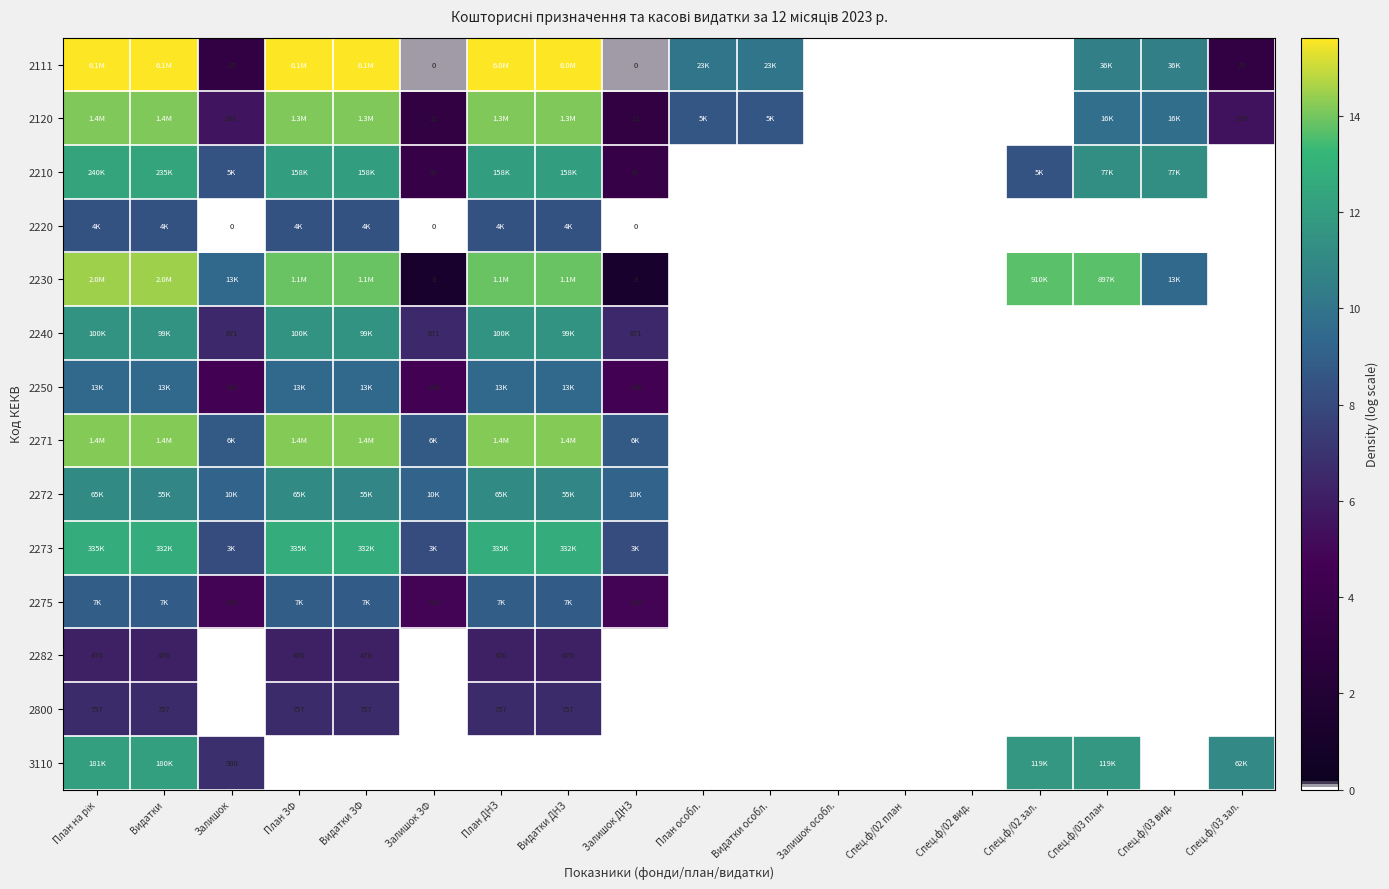

The value of 2210 at Спец.ф/03 вид. is 11.3. True or false?

True